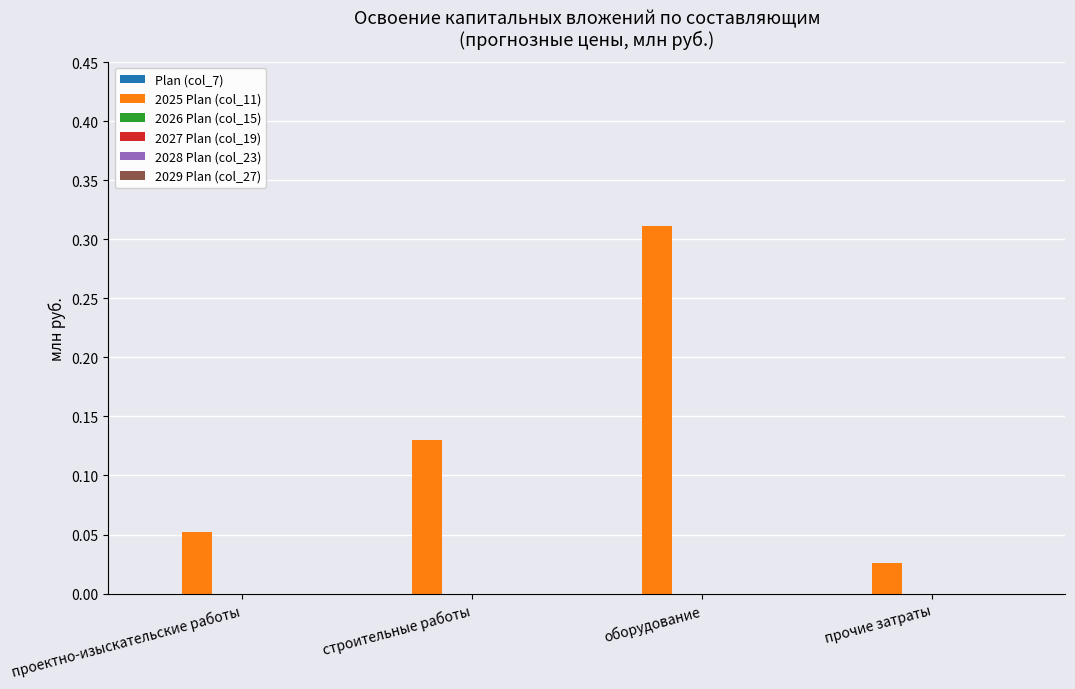

Which label corresponds to the largest value in the chart?

оборудование